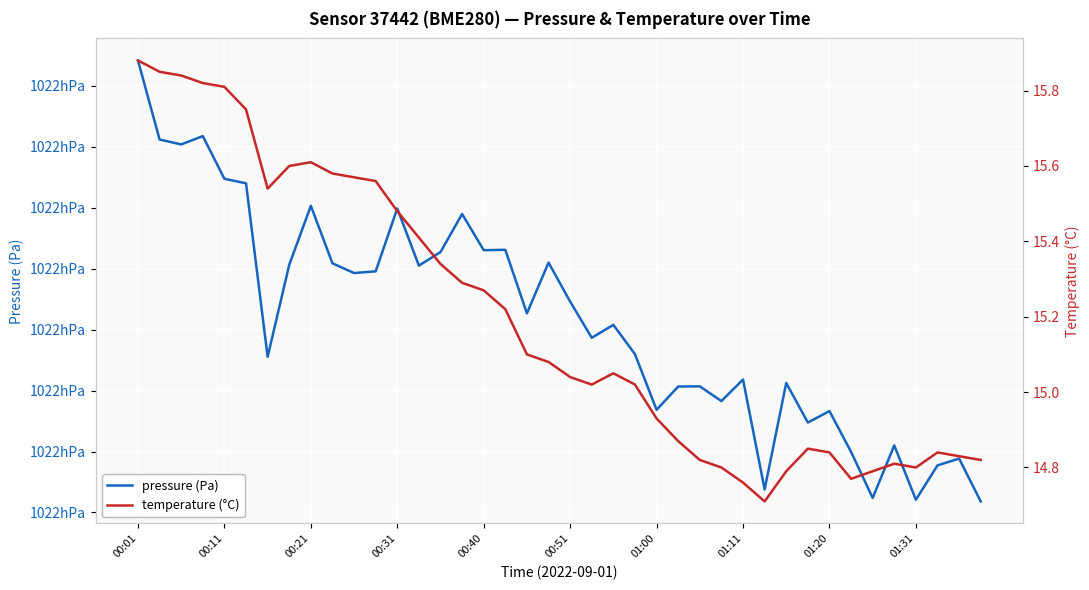

What is the sum of all temperature (°C) values?

607.8